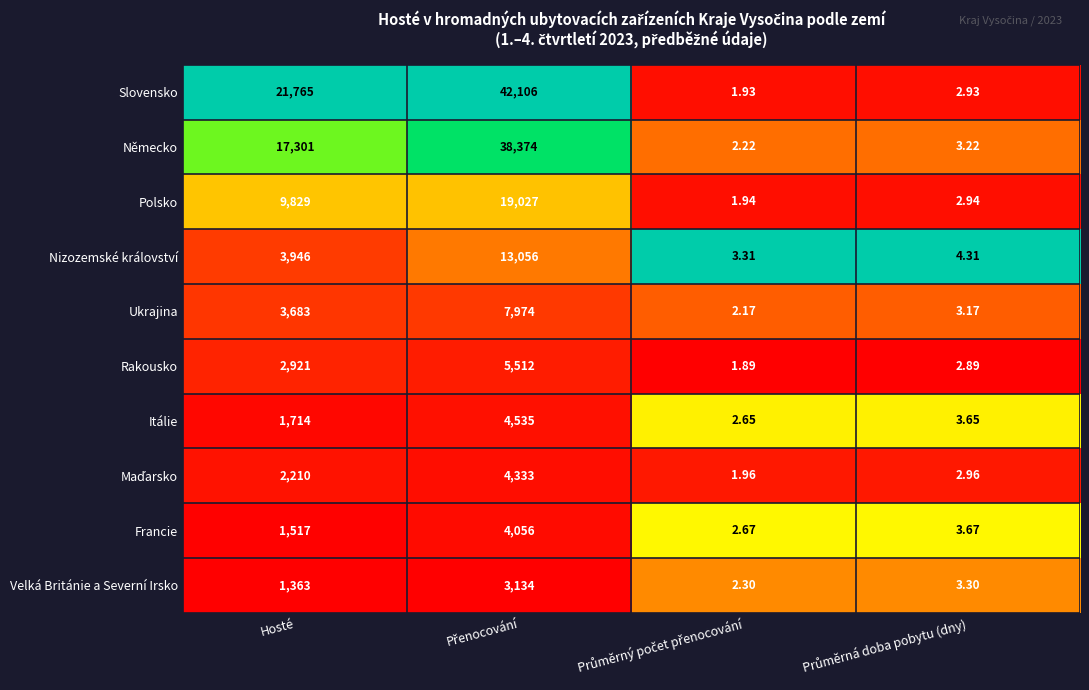

Which series has the largest total across all categories?

Slovensko